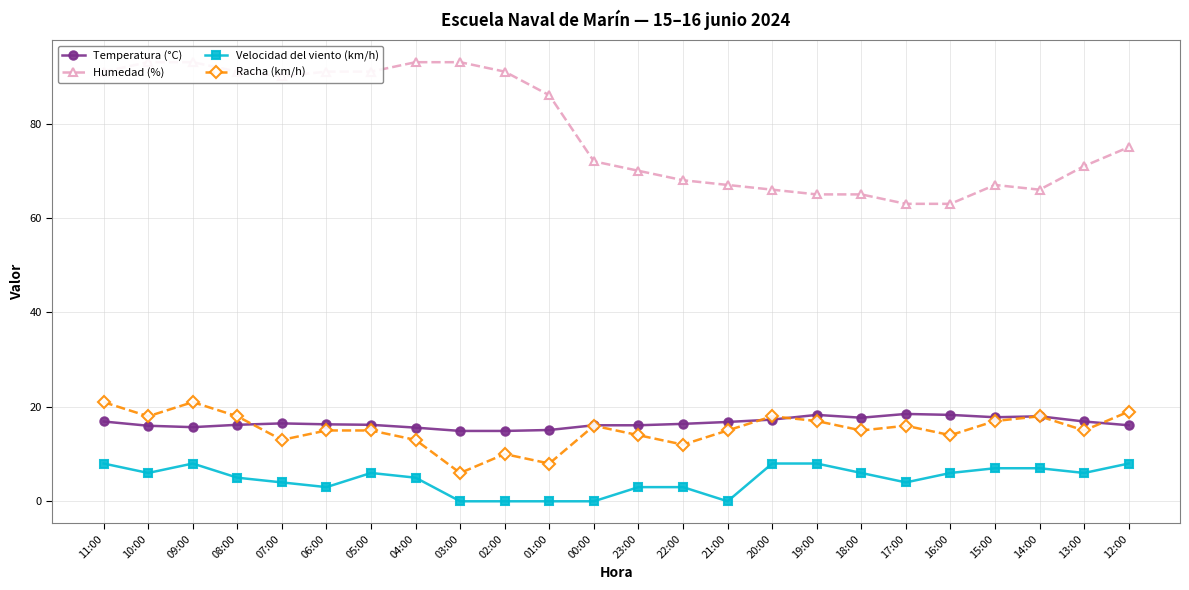

Count the number of categories in the chart.

24